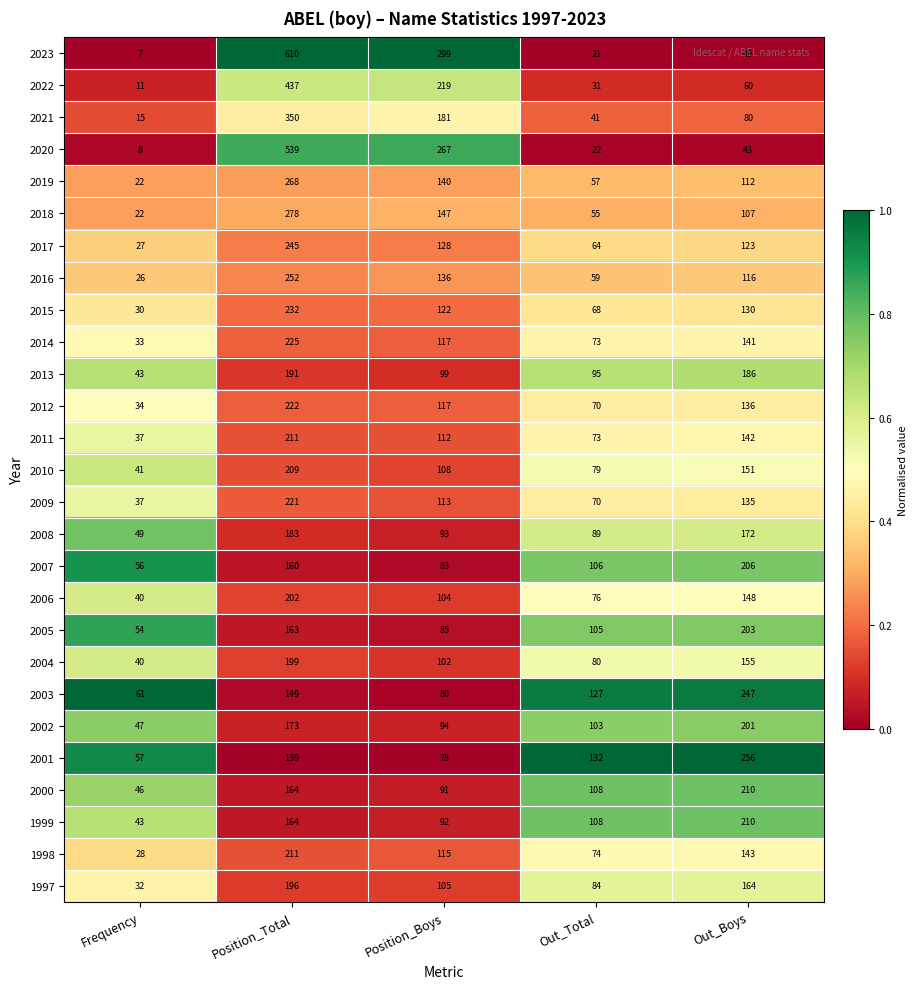

Which label corresponds to the largest value in the chart?

Position_Total